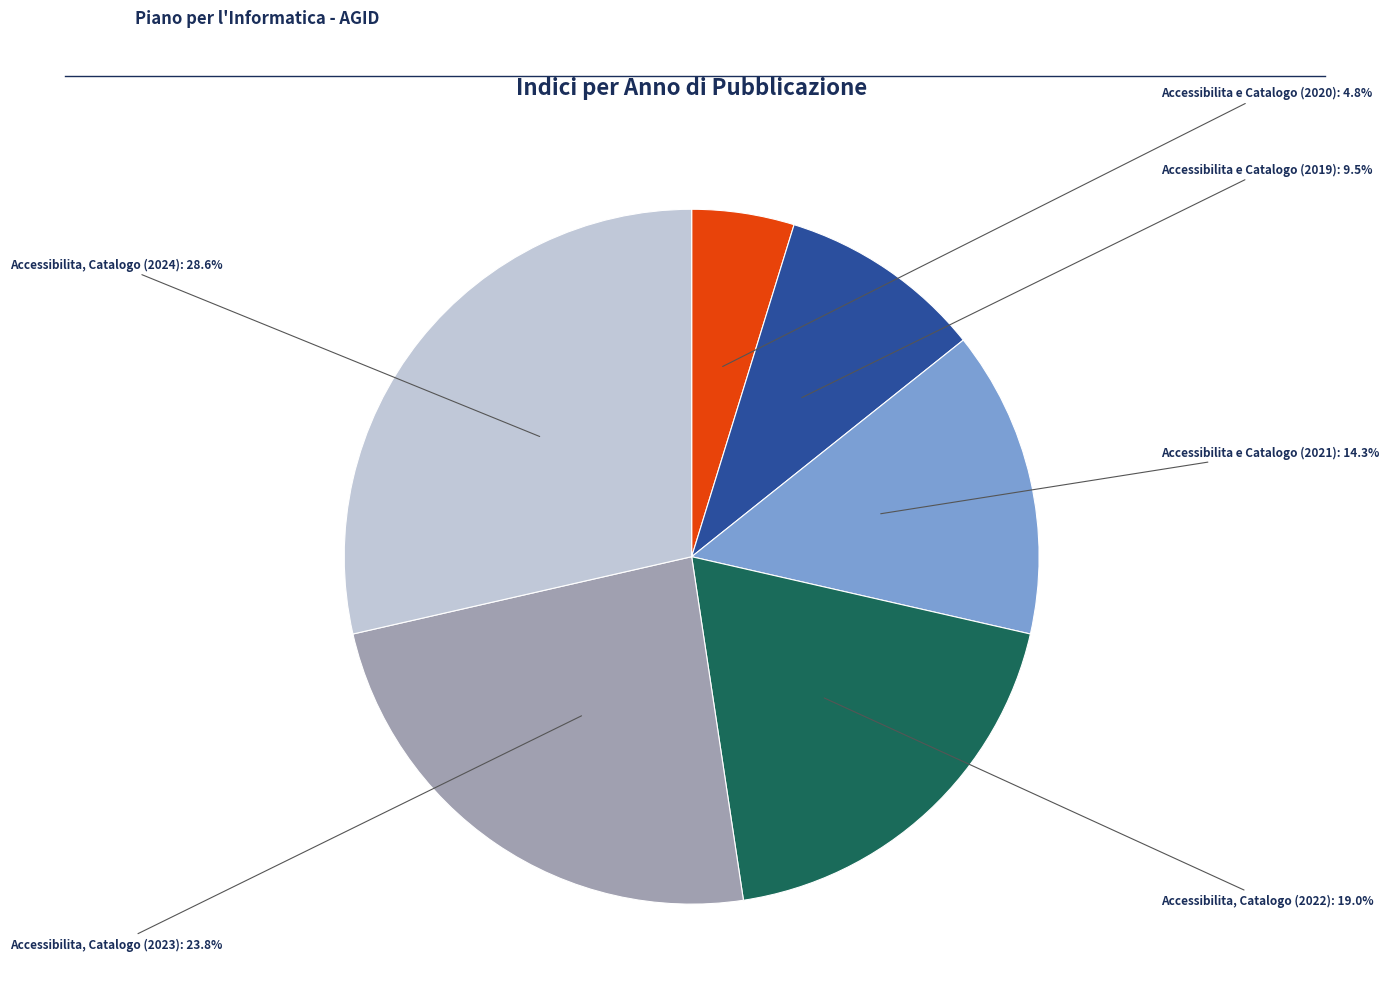

Is there any slice that represents more than half of the pie?

No